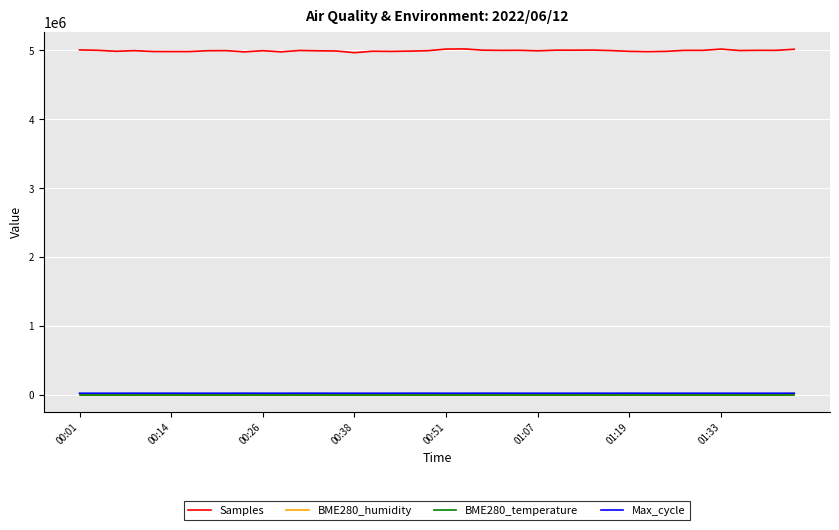

Which series has the largest range (max minus min)?

Samples